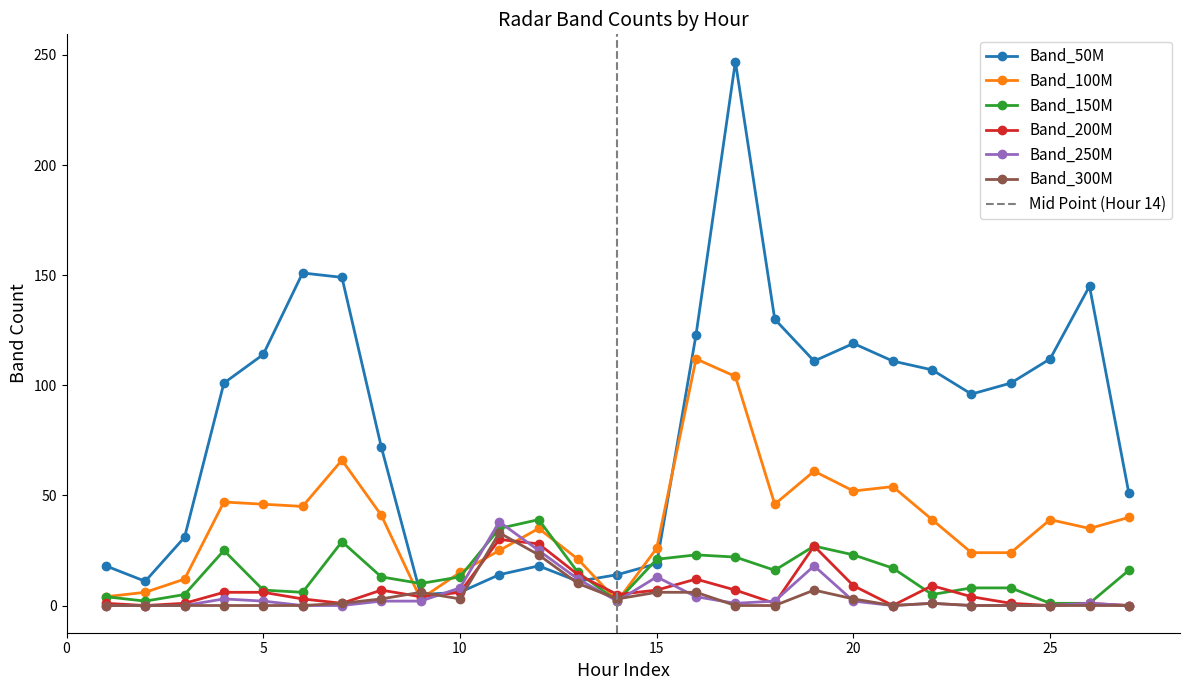

At which category is the sum across all series the highest?

17